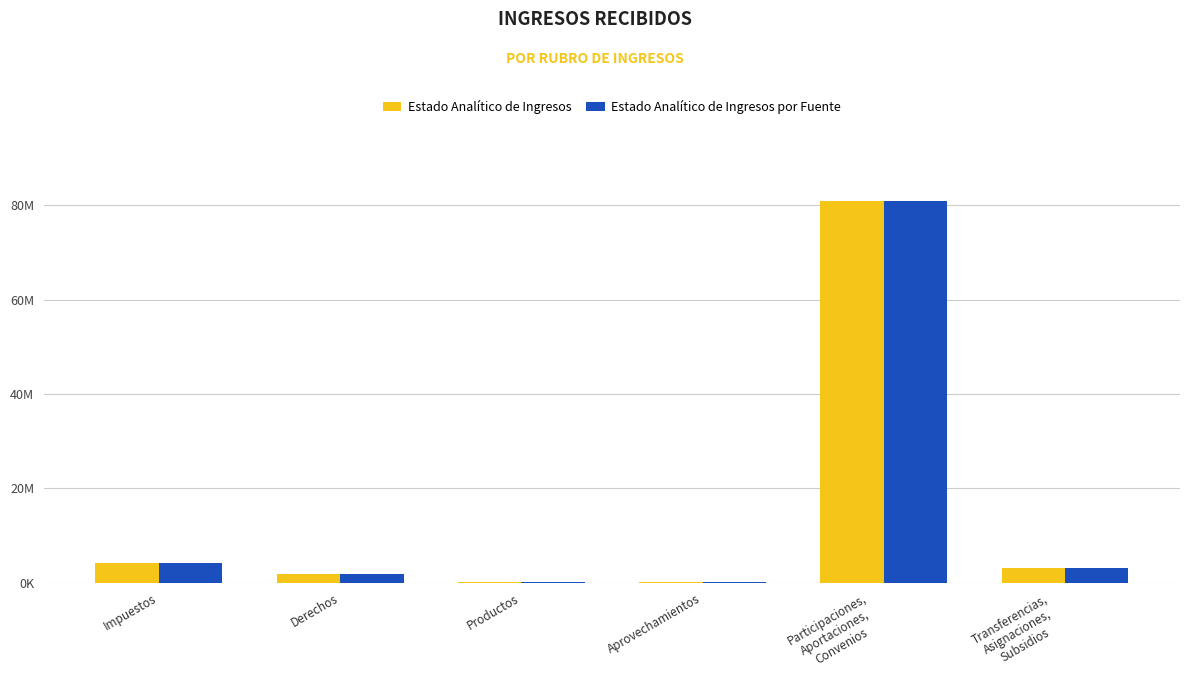

Are the bars grouped side by side (vs. stacked)?

Yes